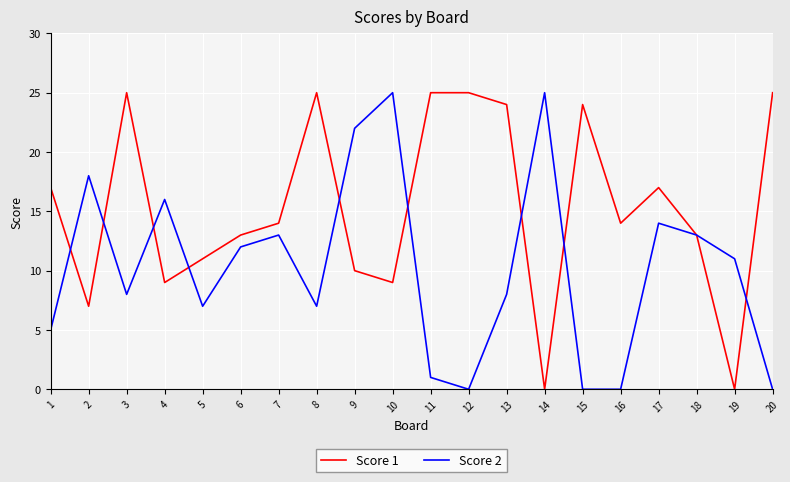

Is it true that Score 1 equals 14 at 7?

True